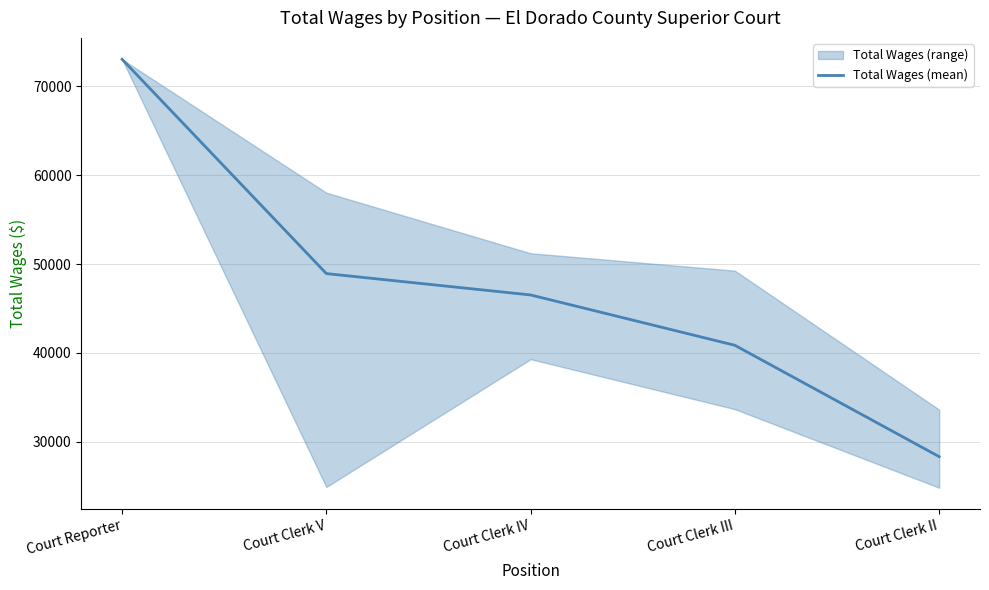

Where is the data nearest to the value 50684?

Court Clerk V